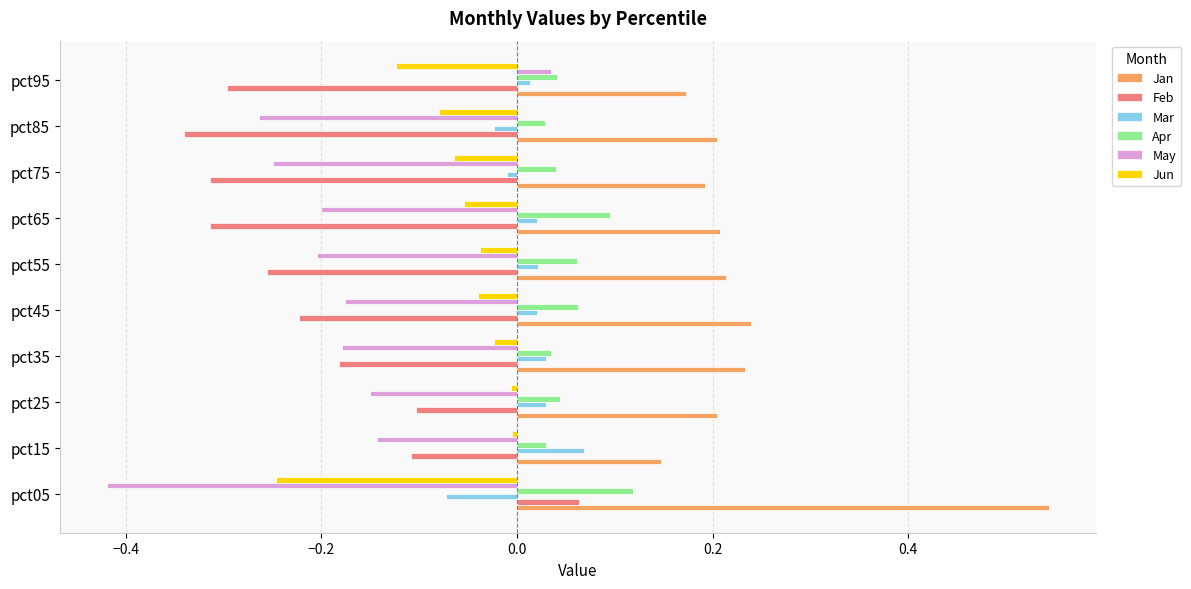

What is the sum of all Jan values?

2.4